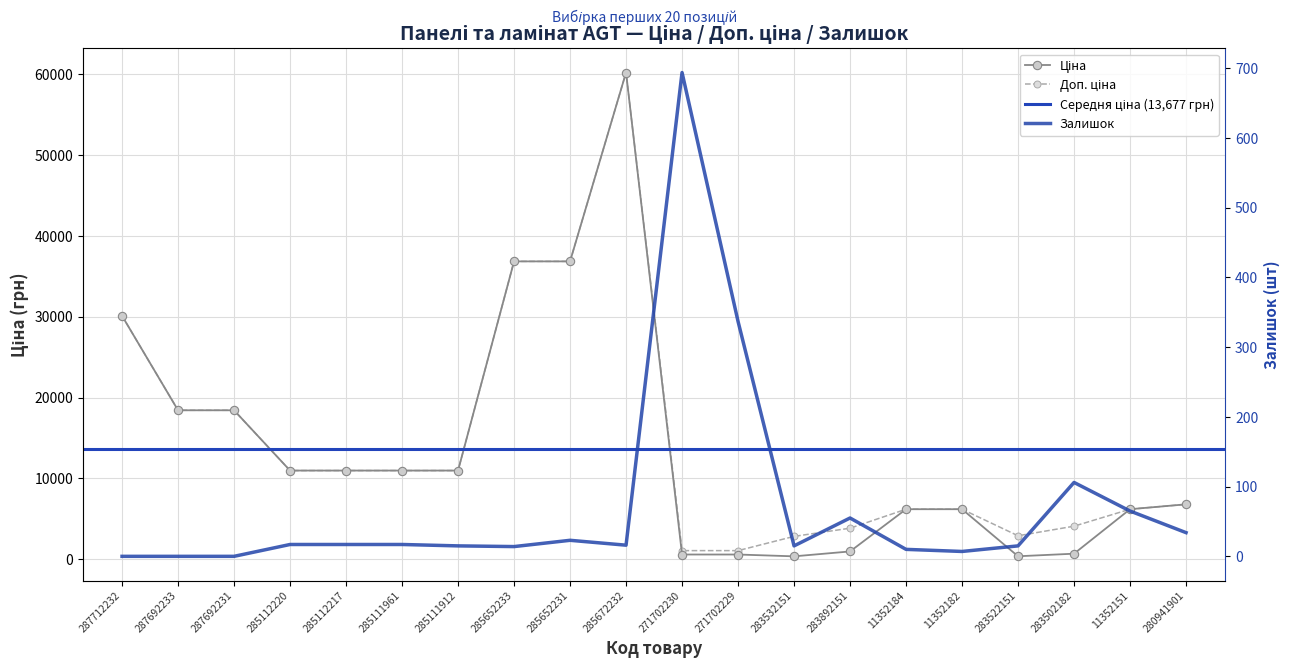

Between 283892151 and 11352184, which series saw the biggest shift?

Ціна